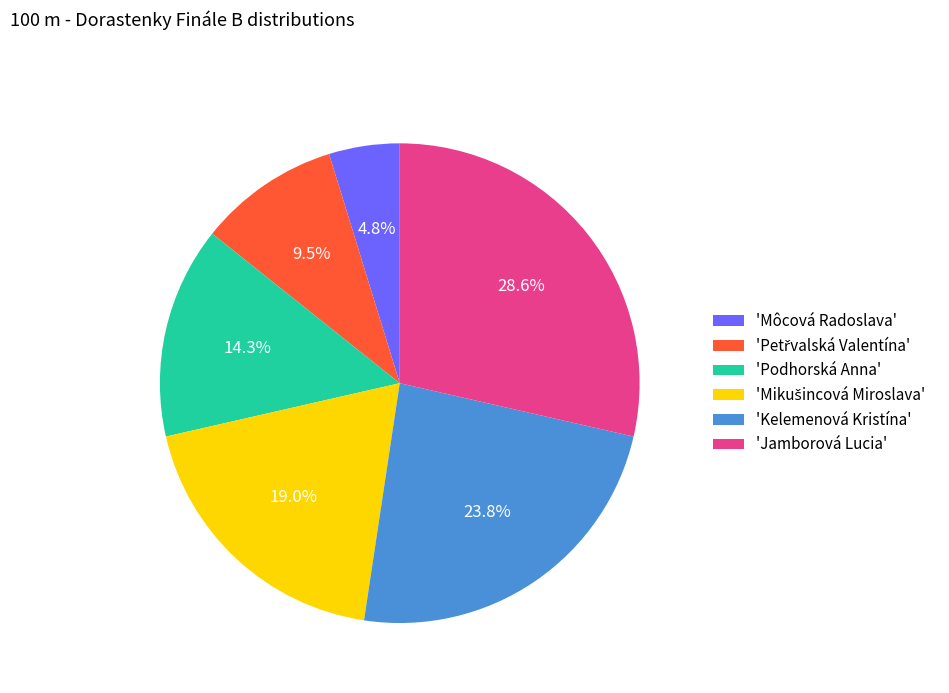

What is the ratio of the value at 'Podhorská Anna' to the value at 'Môcová Radoslava'?

3.0